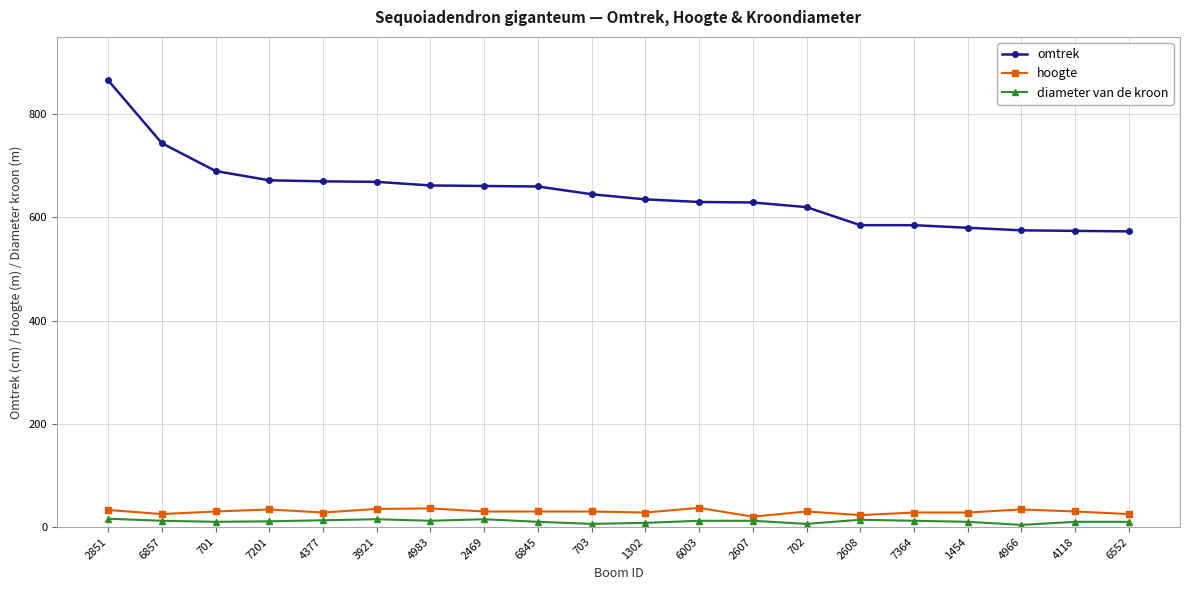

Which series has the widest spread of values?

omtrek